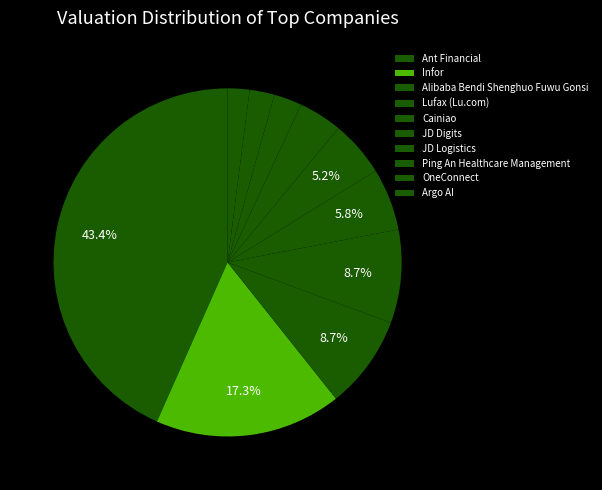

What is the smallest slice in the pie chart?

Argo AI